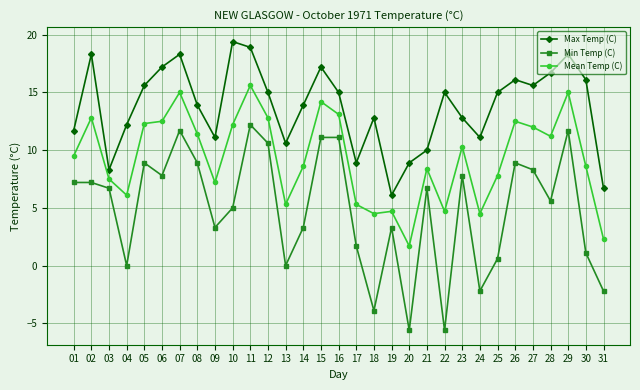

True or false: Mean Temp (C) and Min Temp (C) cross at least once.

False